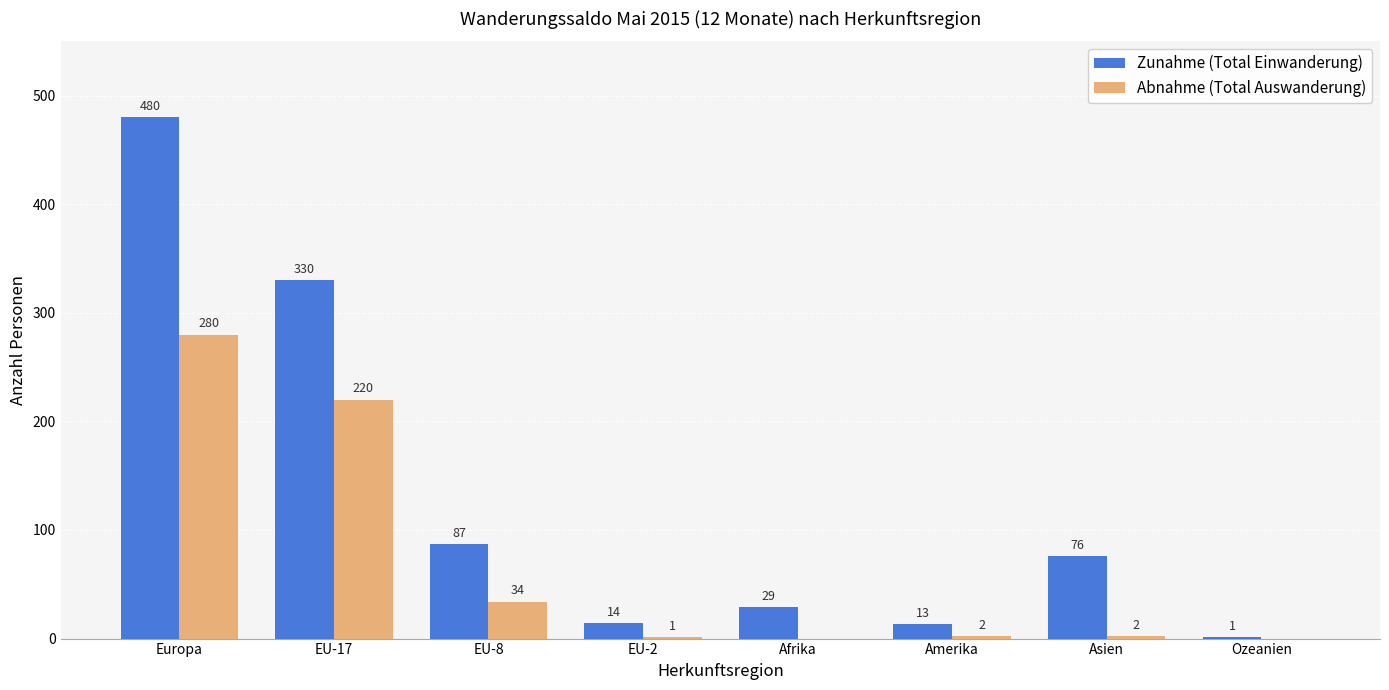

What is the total value across all series at Europa?

760